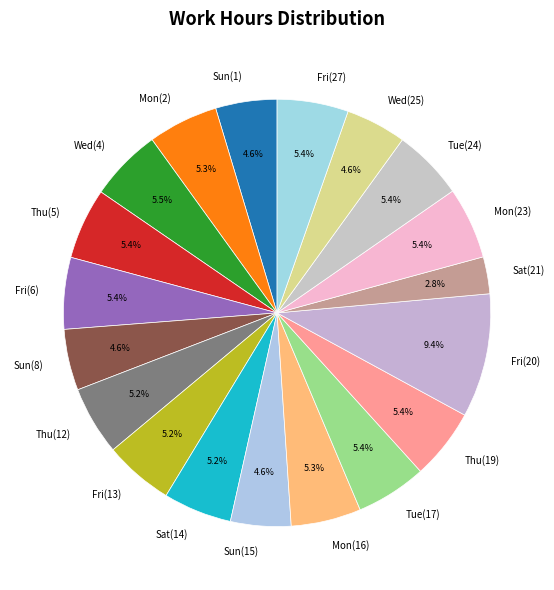

Is the sum of Mon(2) and Wed(4) greater than half?

No